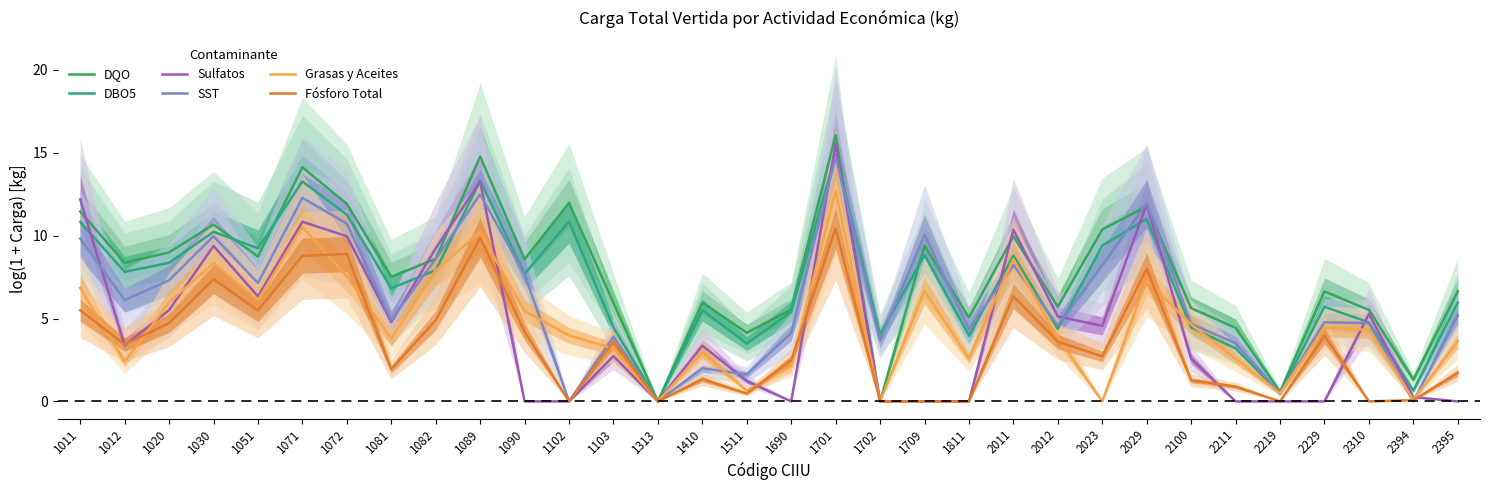

What is the difference between the maximum and minimum values in the Fósforo Total series?

10.4